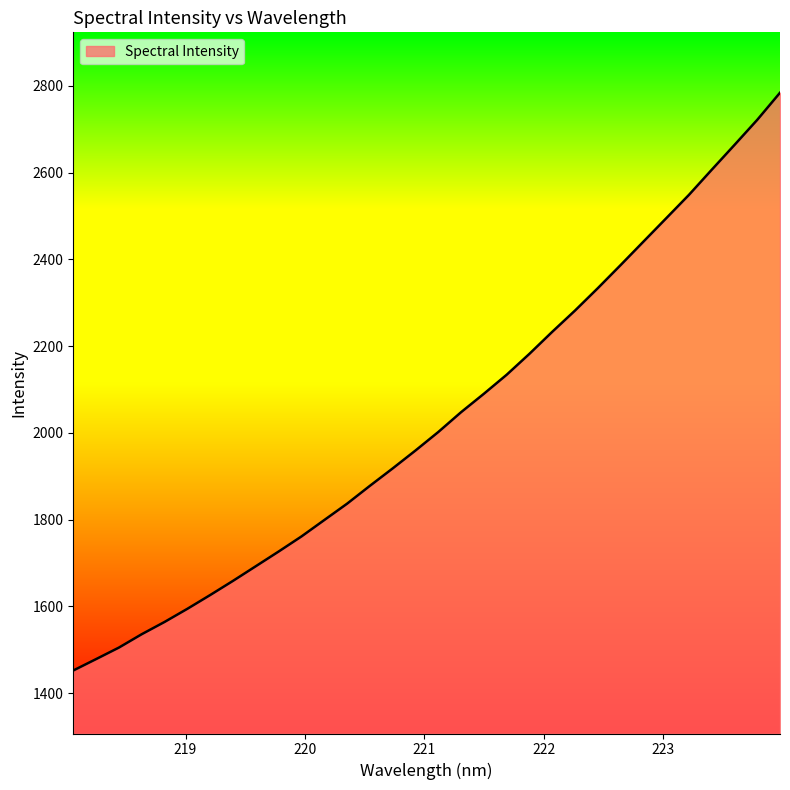

What is the smallest value displayed?

1452.3